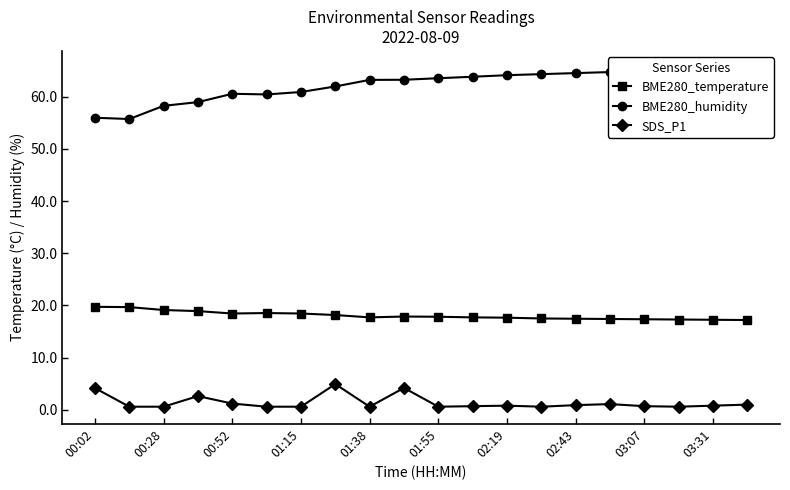

What is the difference between the second highest and second lowest values in the SDS_P1 series?

3.6